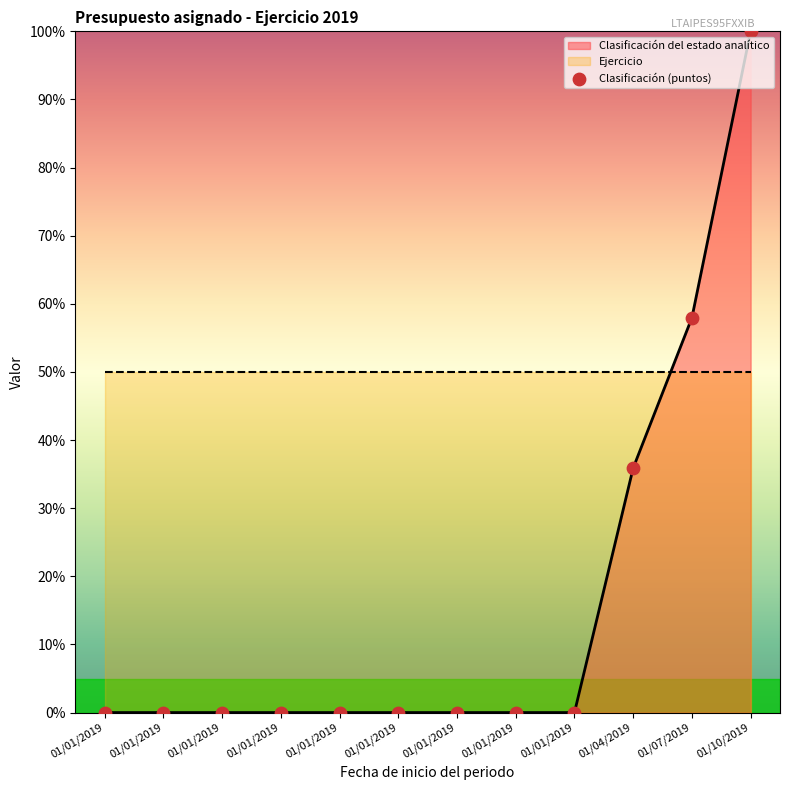

What is the ratio of the value at 01/10/2019 to the value at 01/04/2019?

2.8